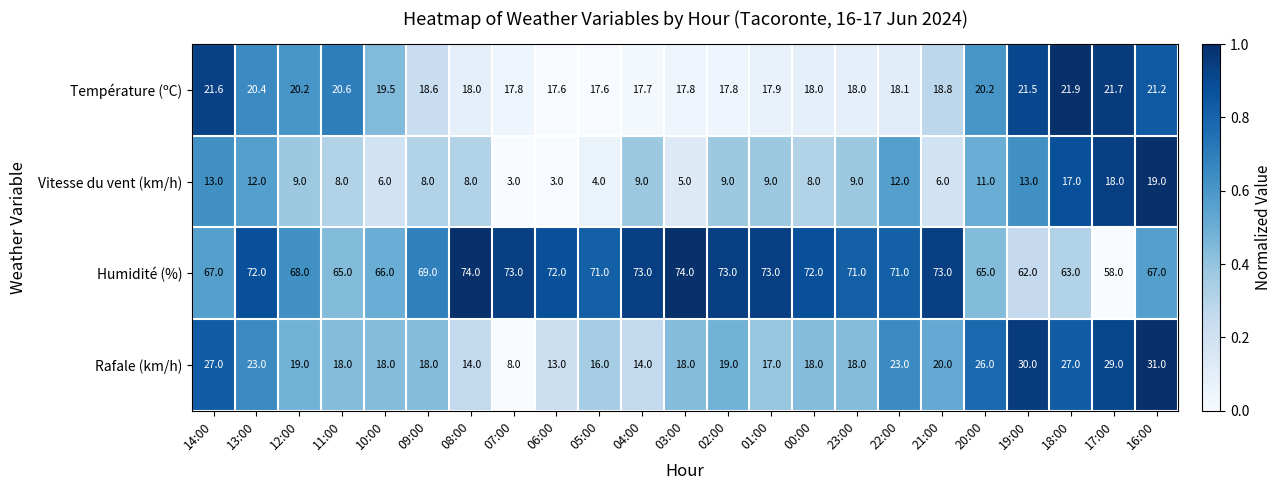

How many values in the Humidité (%) series are below 71?

10